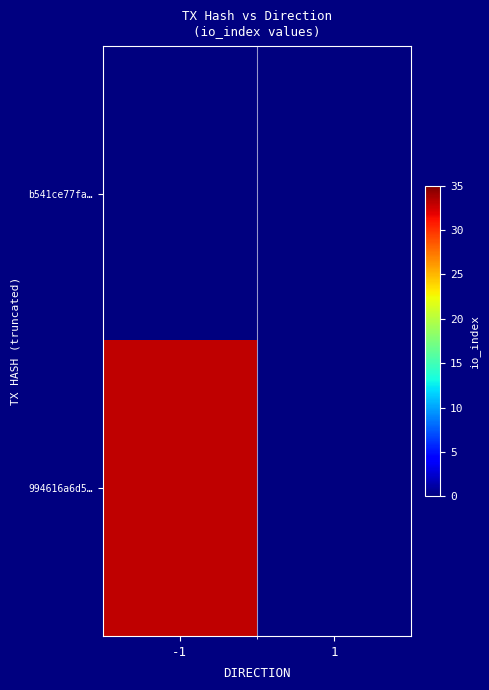

Rank the series at 1 from highest to lowest value.

b541ce77fa…, 994616a6d5…